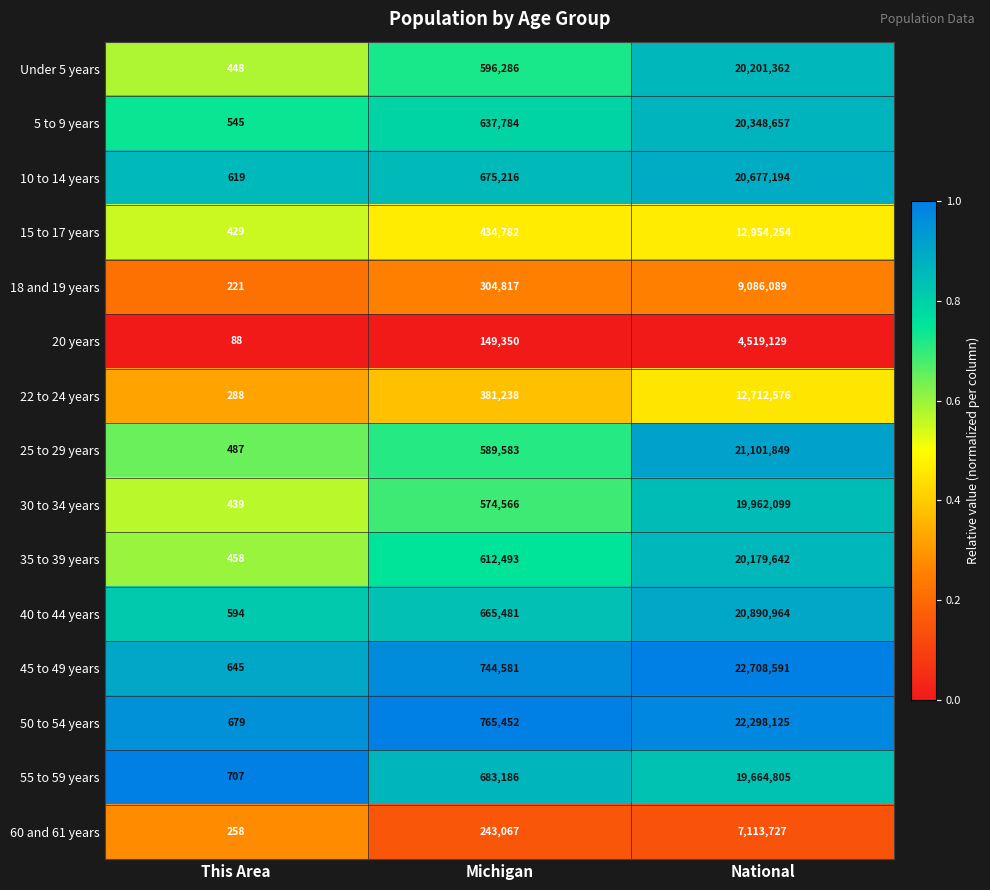

List the series in order of their peak value, highest first.

45 to 49 years, 50 to 54 years, 25 to 29 years, 40 to 44 years, 10 to 14 years, 5 to 9 years, Under 5 years, 35 to 39 years, 30 to 34 years, 55 to 59 years, 15 to 17 years, 22 to 24 years, 18 and 19 years, 60 and 61 years, 20 years